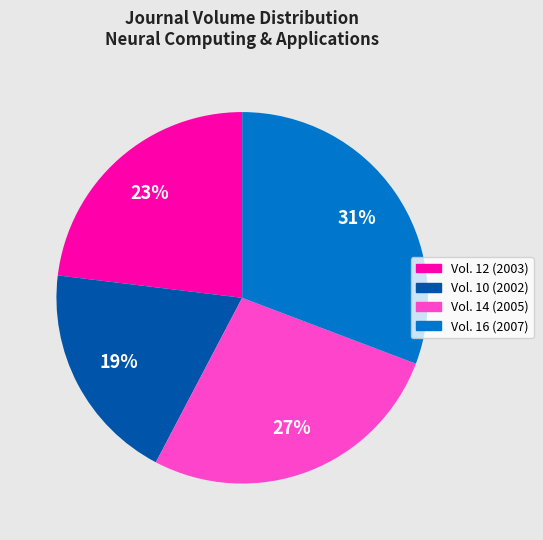

Count the number of slices in the pie.

4